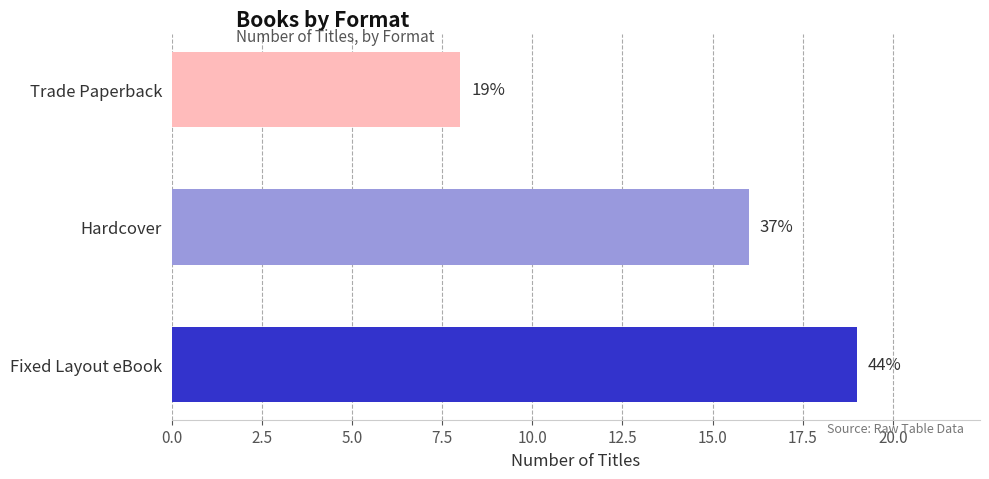

Count the values in the range 8 to 19.

3